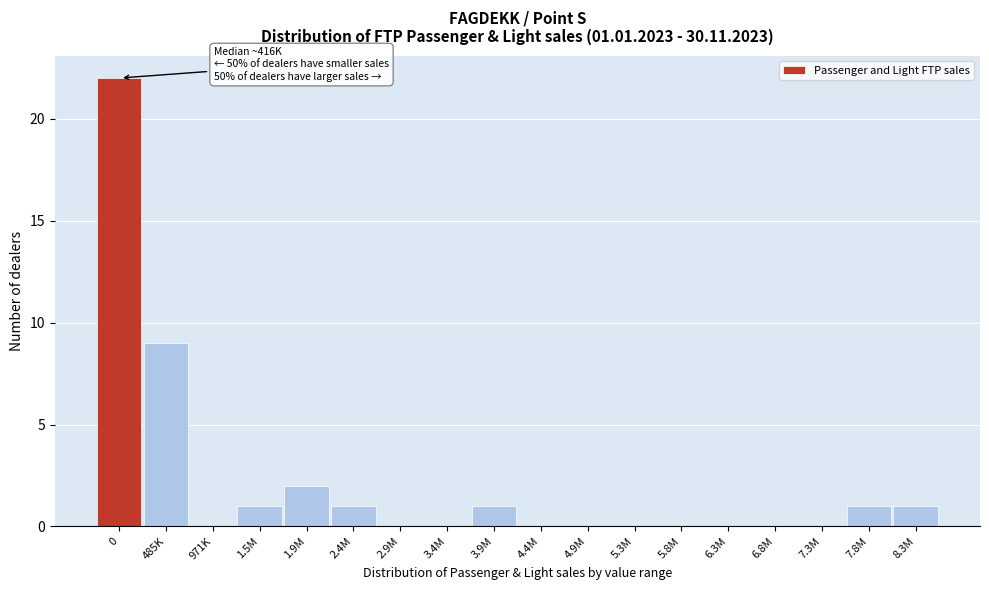

Reading left to right, list all the values displayed in this chart.

0=22	485K=9	971K=0	1.5M=1	1.9M=2	2.4M=1	2.9M=0	3.4M=0	3.9M=1	4.4M=0	4.9M=0	5.3M=0	5.8M=0	6.3M=0	6.8M=0	7.3M=0	7.8M=1	8.3M=1